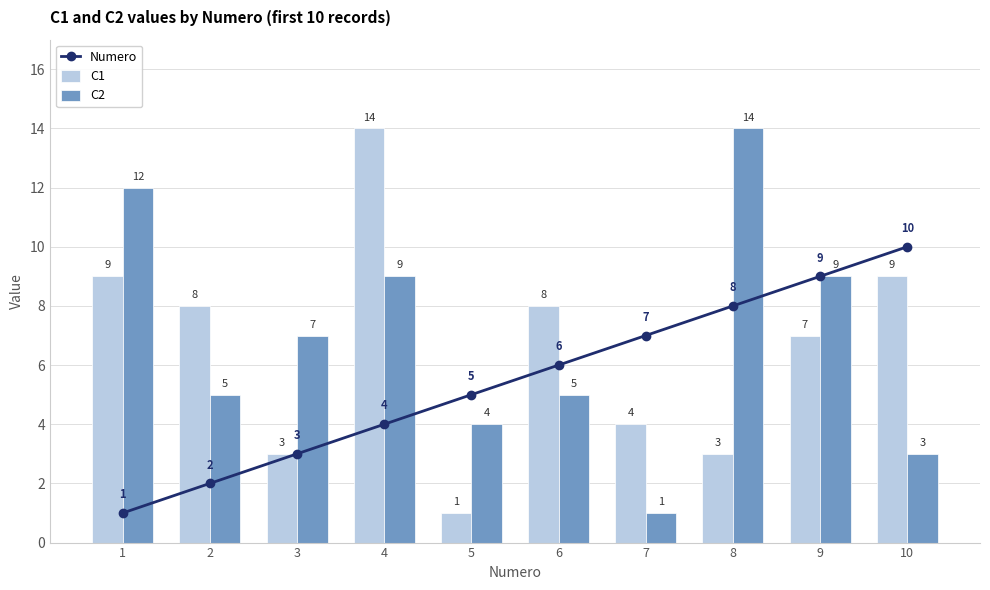

Which has a higher value, 9 or 5?

9